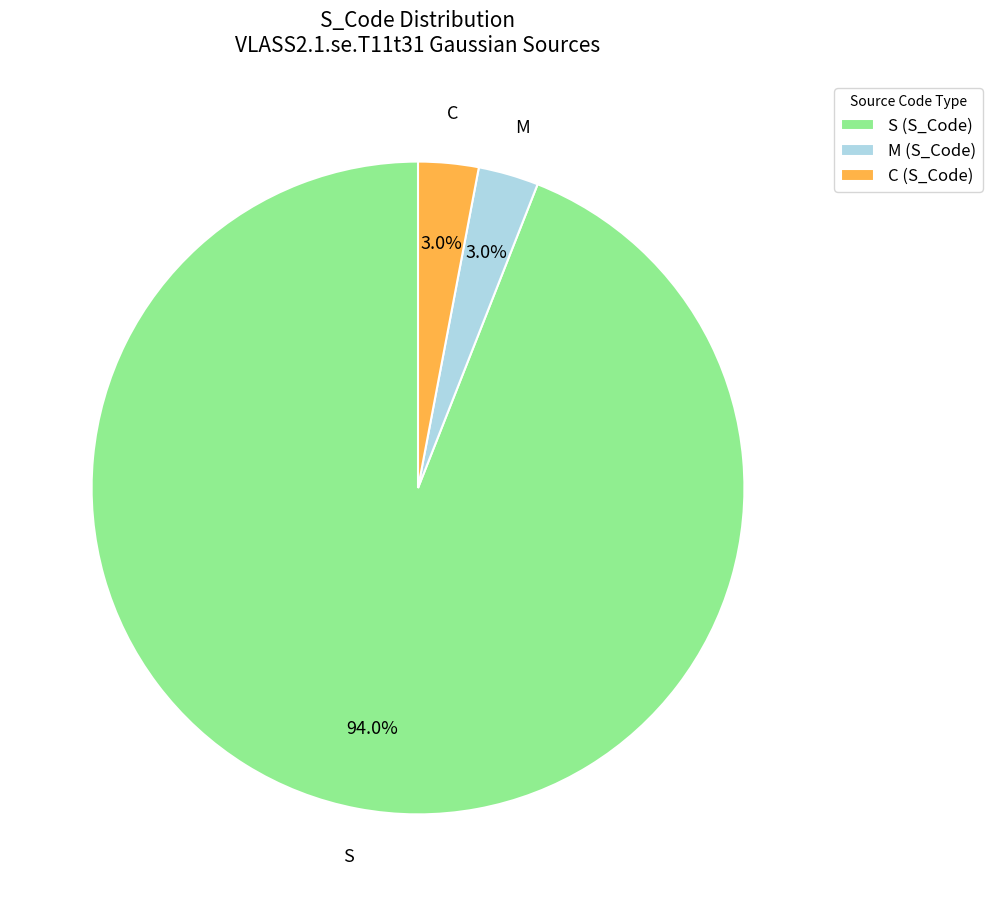

Is it true that S is 94% of the pie?

True